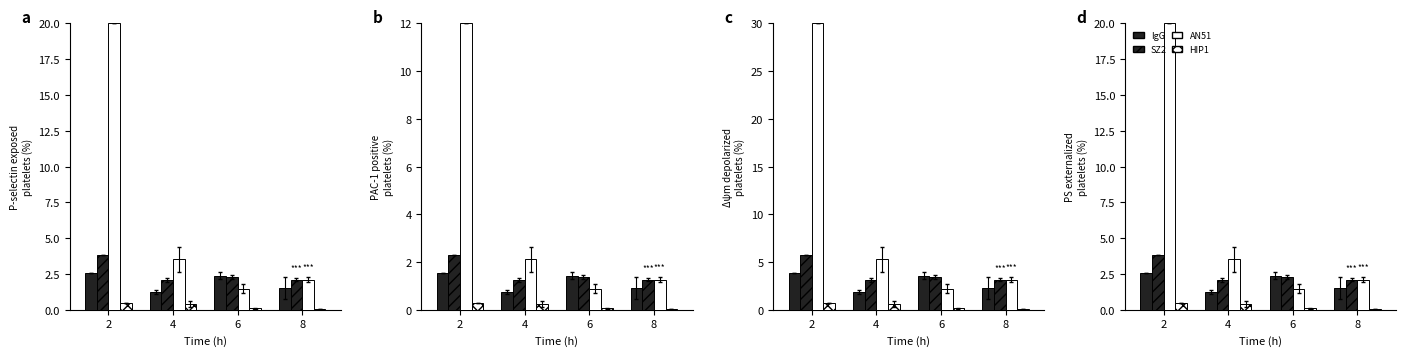

Are the bars grouped side by side (vs. stacked)?

Yes